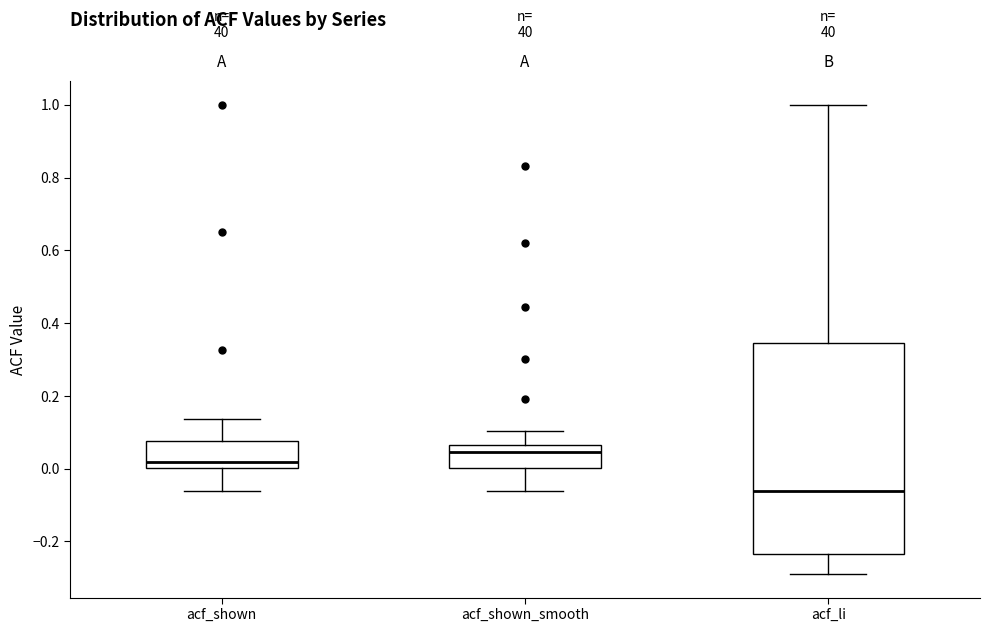

Reading left to right, transcribe this box plot: for each box, give where its median line is, the range the box spans, and where its two whiskers end, as read against the y-axis. The values are not printed on the chart, so give them approximately, as read against the axis.

acf_shown: median 0.02, box 0.00 to 0.08, whiskers -0.06 to 0.14
acf_shown_smooth: median 0.04, box 0.00 to 0.06, whiskers -0.06 to 0.10
acf_li: median -0.06, box -0.24 to 0.34, whiskers -0.28 to 1.00